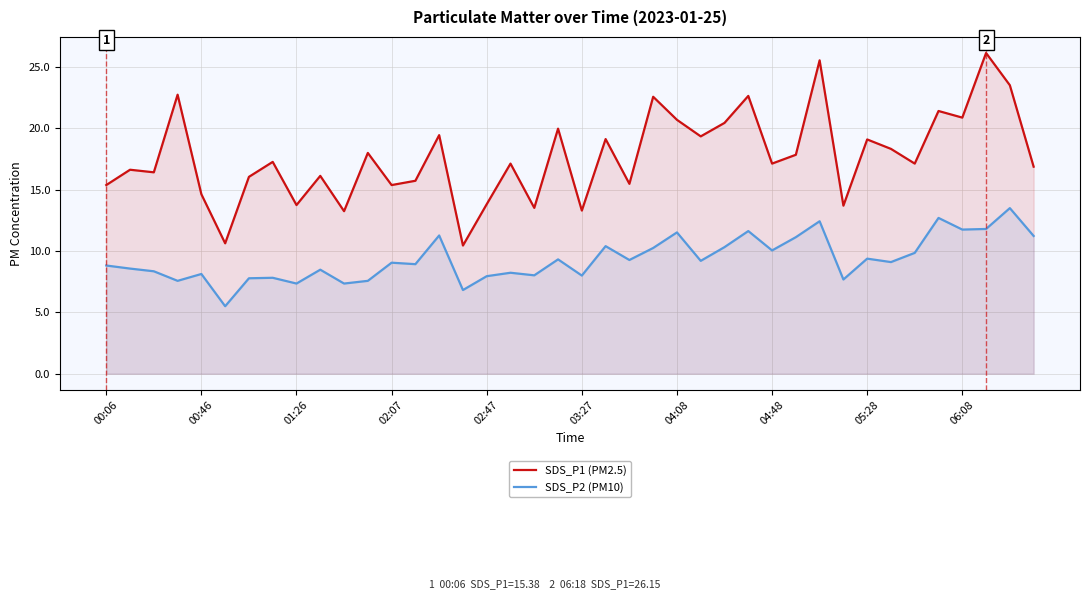

True or false: SDS_P2 (PM10) and SDS_P1 (PM2.5) intersect in this chart.

False